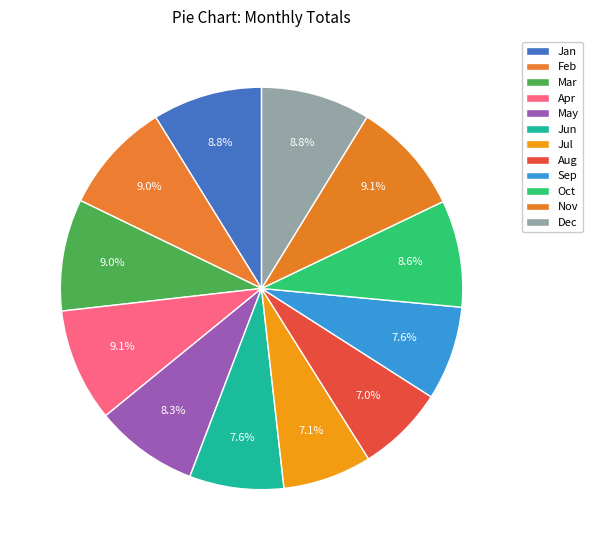

What is the smallest slice in the pie chart?

Aug